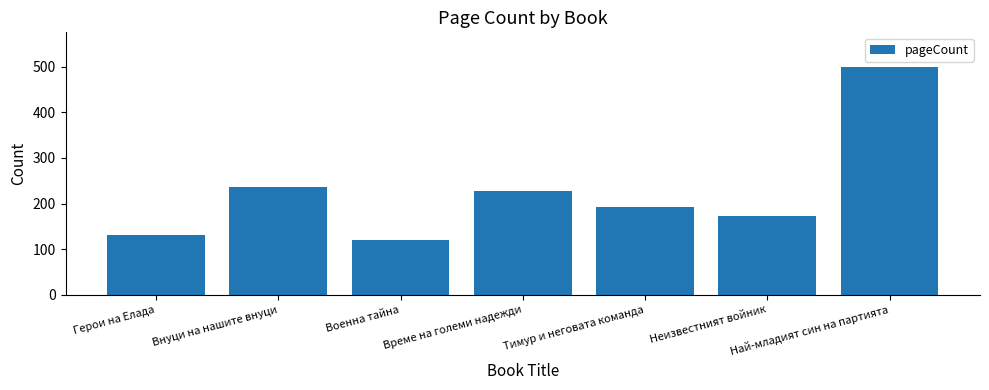

Are the bars grouped side by side (vs. stacked)?

No